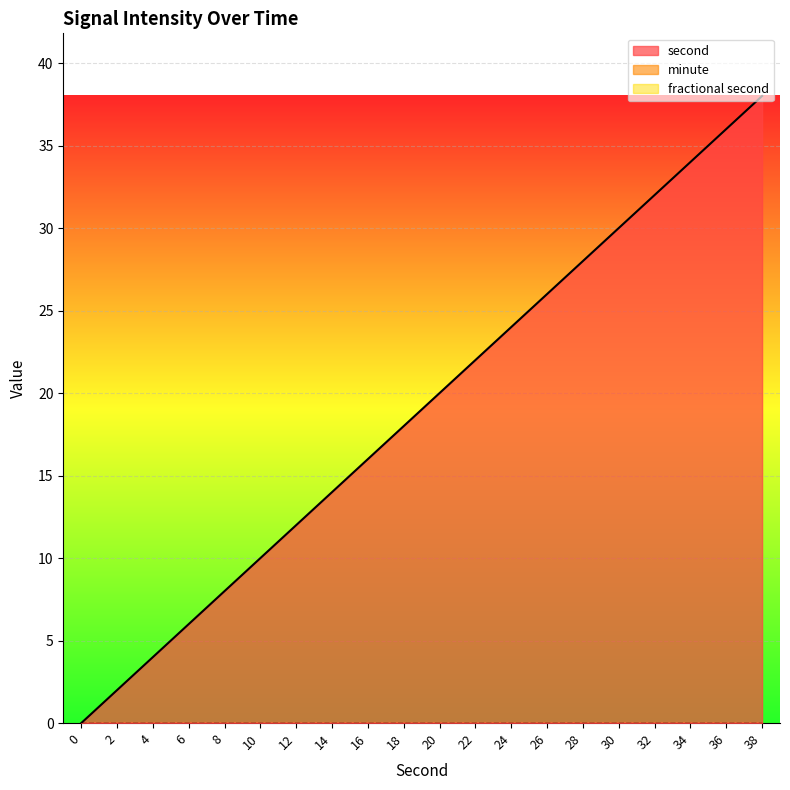

Reading right to left, what are all the values shown in this chart?

second: 38=38	36=36	34=34	32=32	30=30	28=28	26=26	24=24	22=22	20=20	18=18	16=16	14=14	12=12	10=10	8=8	6=6	4=4	2=2	0=0
minute: 38=0	36=0	34=0	32=0	30=0	28=0	26=0	24=0	22=0	20=0	18=0	16=0	14=0	12=0	10=0	8=0	6=0	4=0	2=0	0=0
fractional second: 38=0	36=0	34=0	32=0	30=0	28=0	26=0	24=0	22=0	20=0	18=0	16=0	14=0	12=0	10=0	8=0	6=0	4=0	2=0	0=0